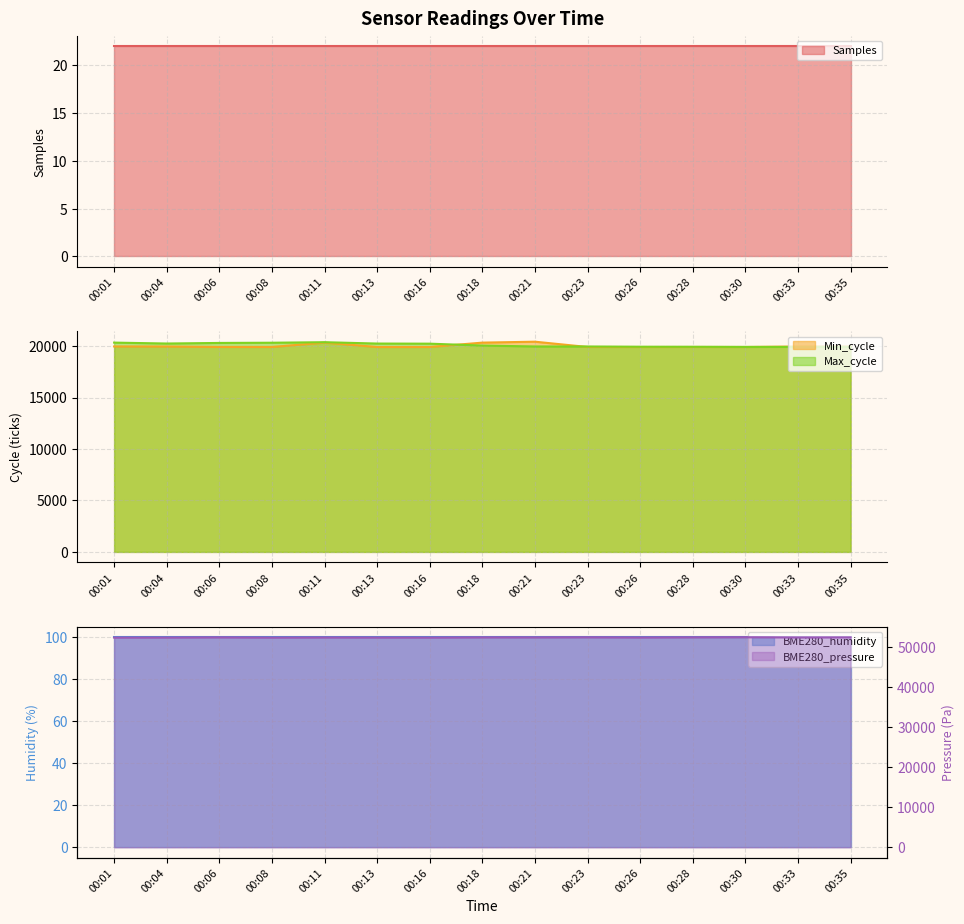

Is the value of BME280_pressure at 00:13 greater than the value of Max_cycle at 00:08?

Yes